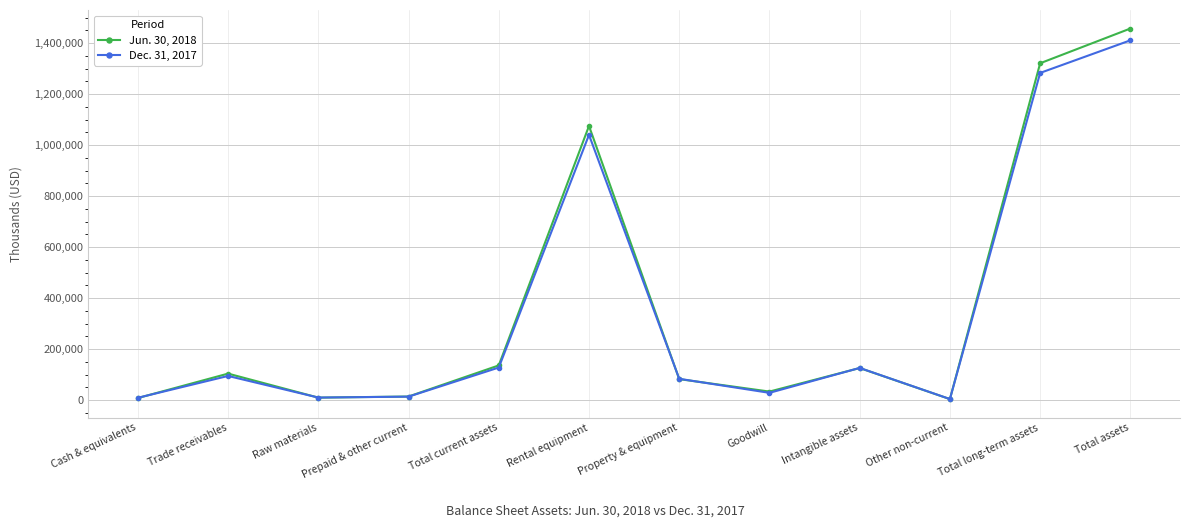

List the series in order of their overall mean, lowest first.

Dec. 31, 2017, Jun. 30, 2018